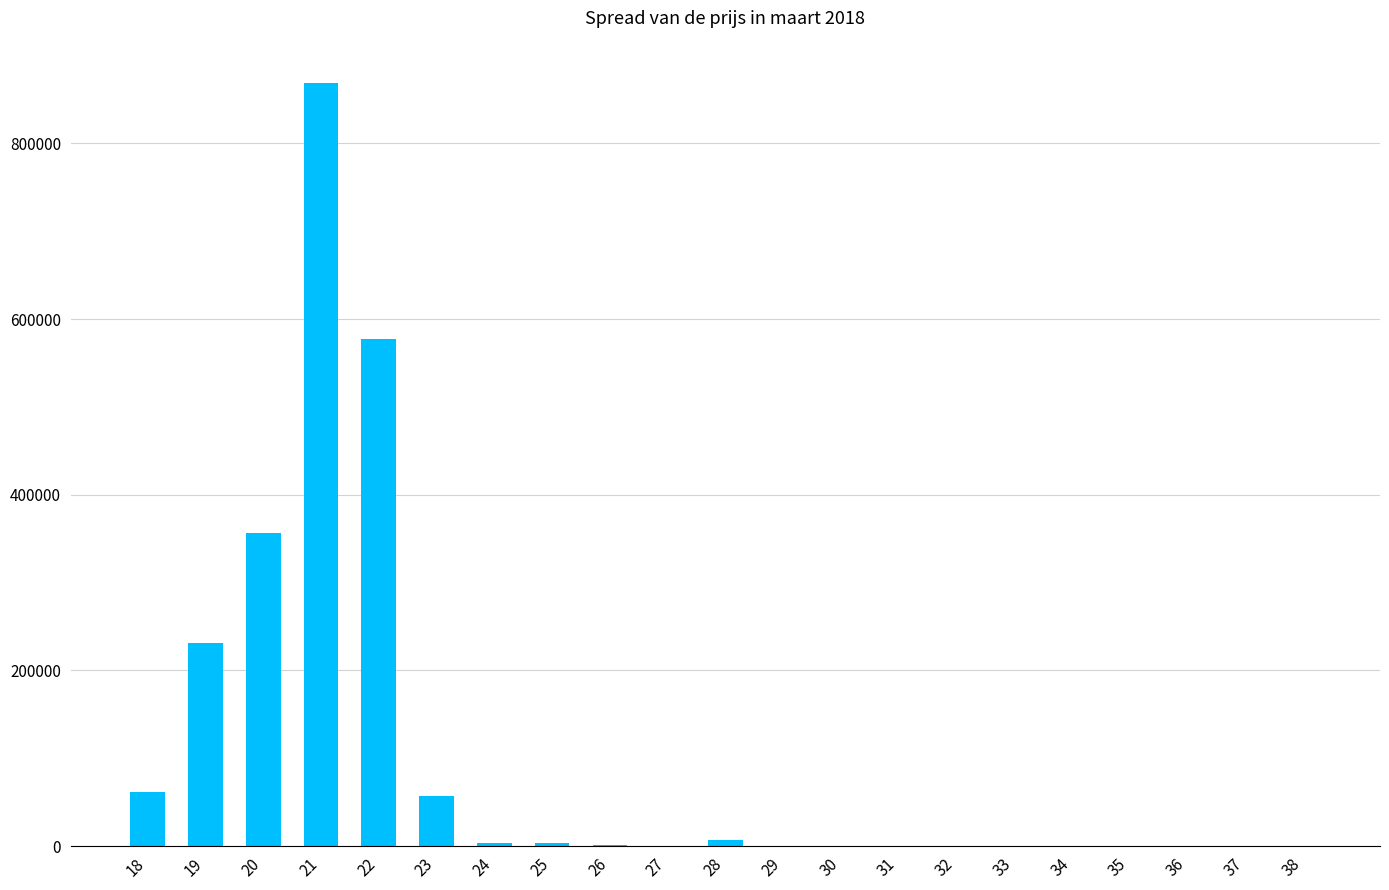

Which category has the highest value across all series?

21